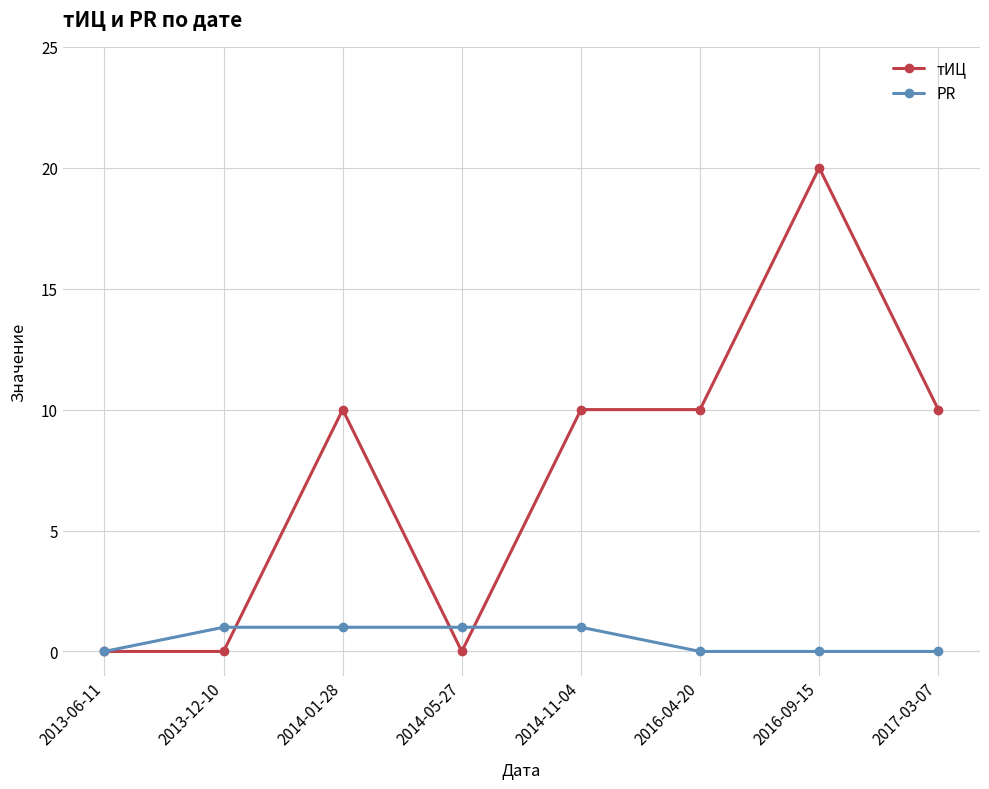

Rank the series at 2017-03-07 from highest to lowest value.

тИЦ, PR